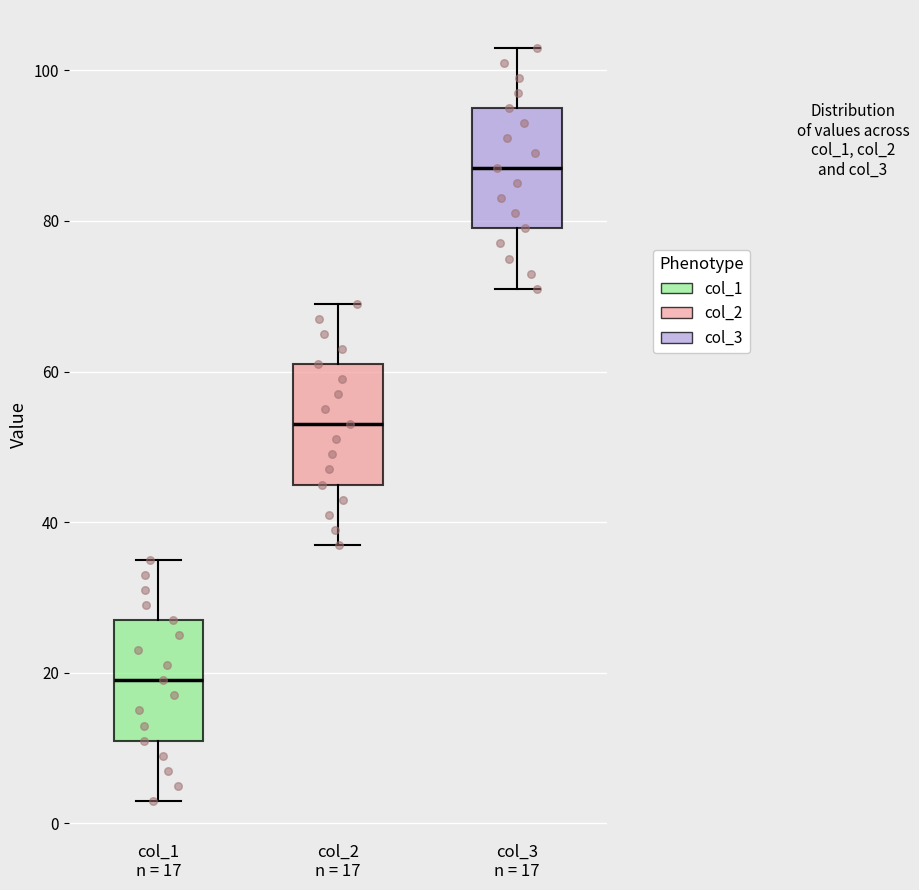

Where does the median line of the box for col_3 n = 17 sit on the y-axis? The values are not printed on the chart, so give them approximately, as read against the axis.

88